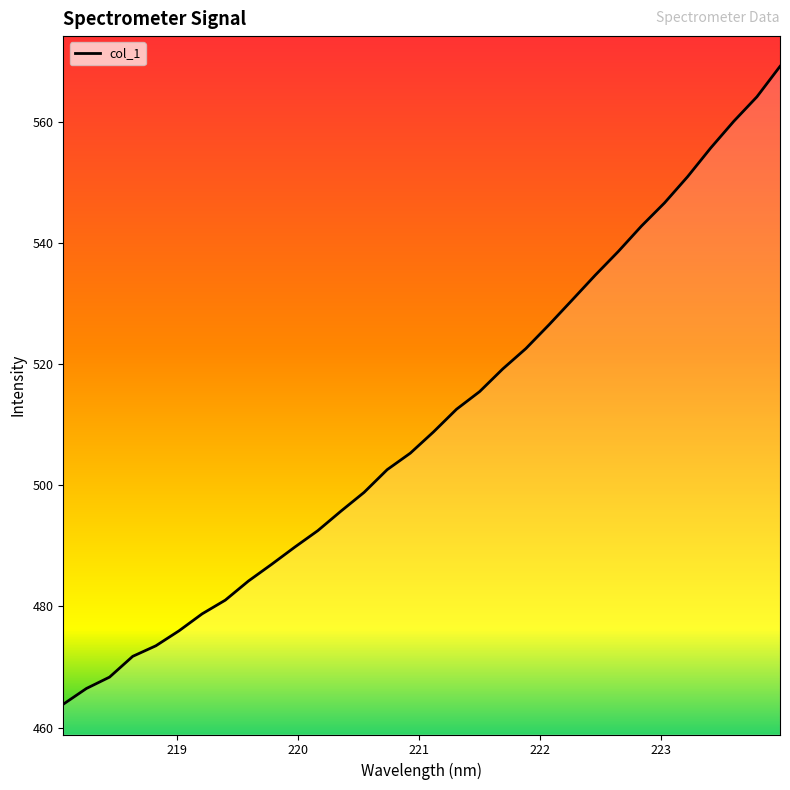

What is the minimum value shown in the chart?

463.8